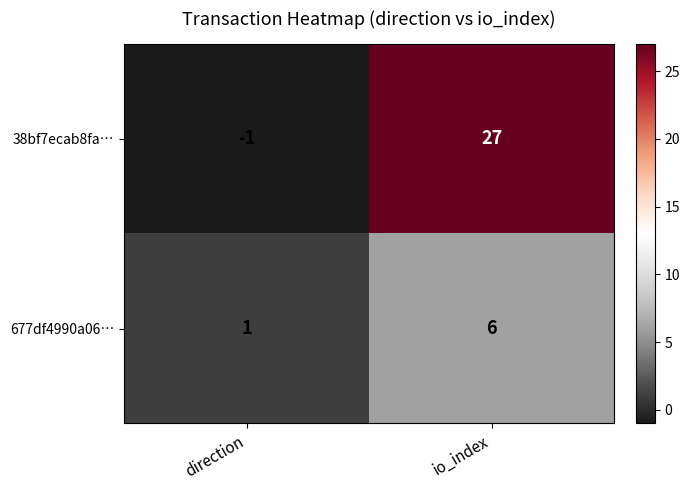

True or false: 38bf7ecab8fa… has a value of 27 at io_index.

True